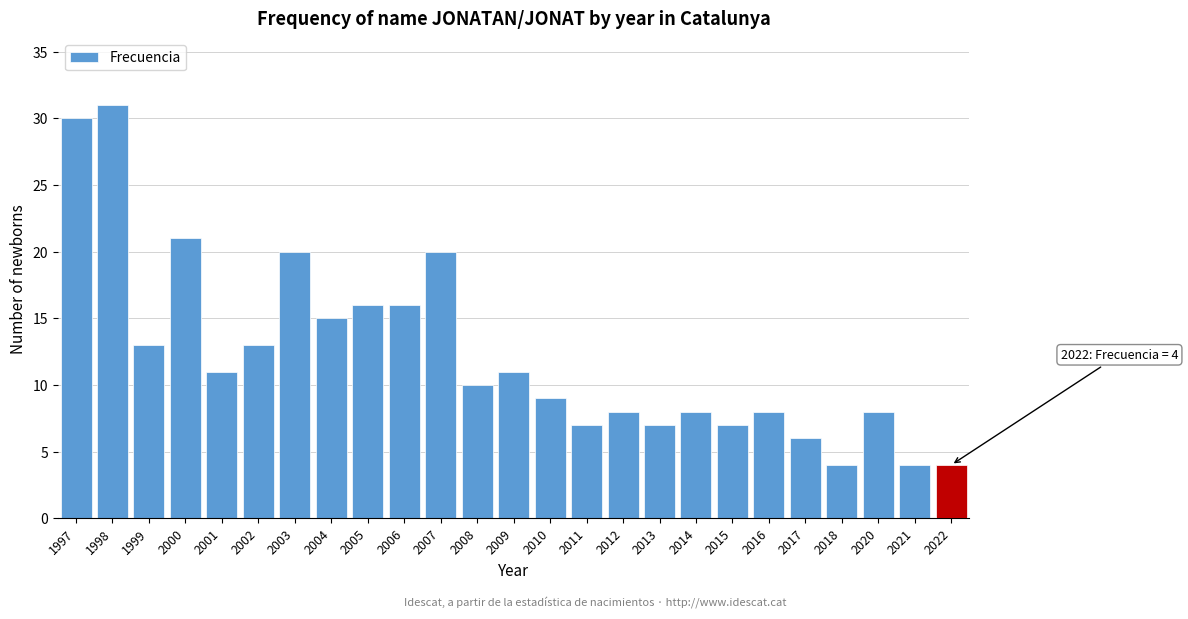

Reading left to right, list all the values displayed in this chart.

1997=30	1998=31	1999=13	2000=21	2001=11	2002=13	2003=20	2004=15	2005=16	2006=16	2007=20	2008=10	2009=11	2010=9	2011=7	2012=8	2013=7	2014=8	2015=7	2016=8	2017=6	2018=4	2020=8	2021=4	2022=4